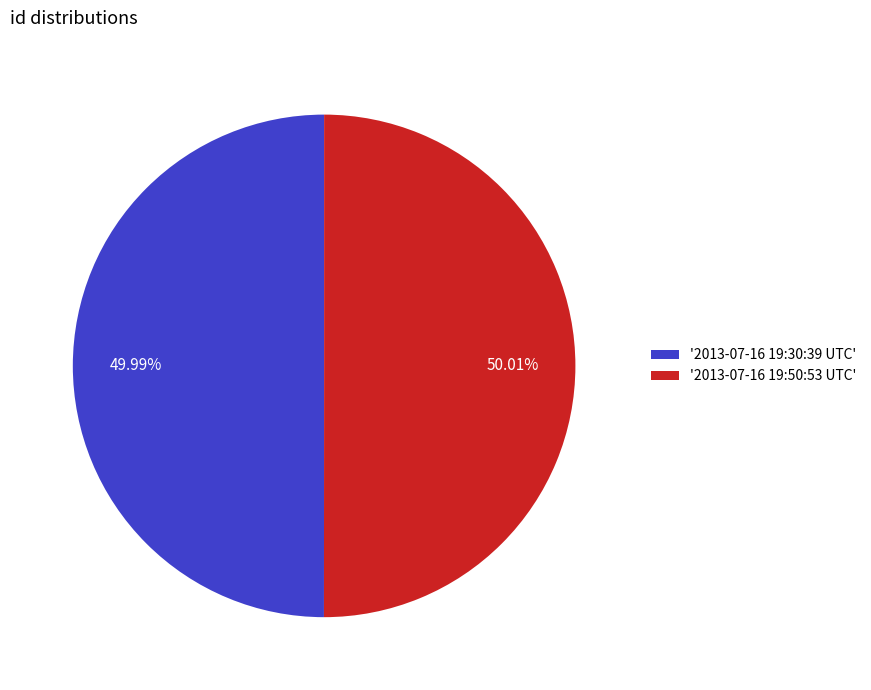

What is the ratio of the value at '2013-07-16 19:50:53 UTC' to the value at '2013-07-16 19:30:39 UTC'?

1.0